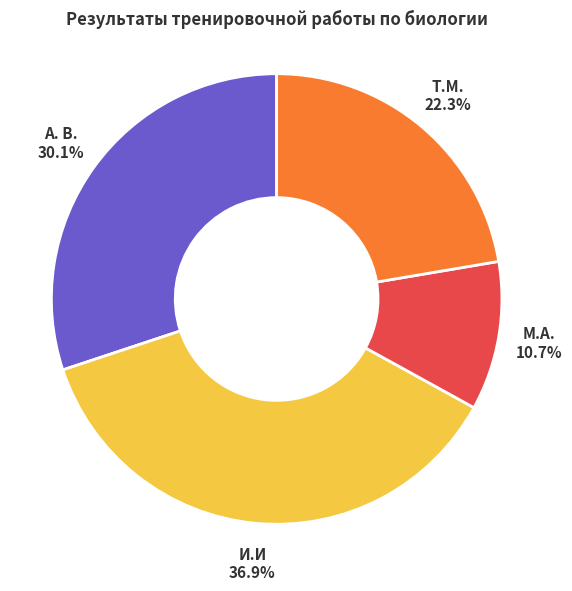

Which category has the biggest portion of the pie?

И.И